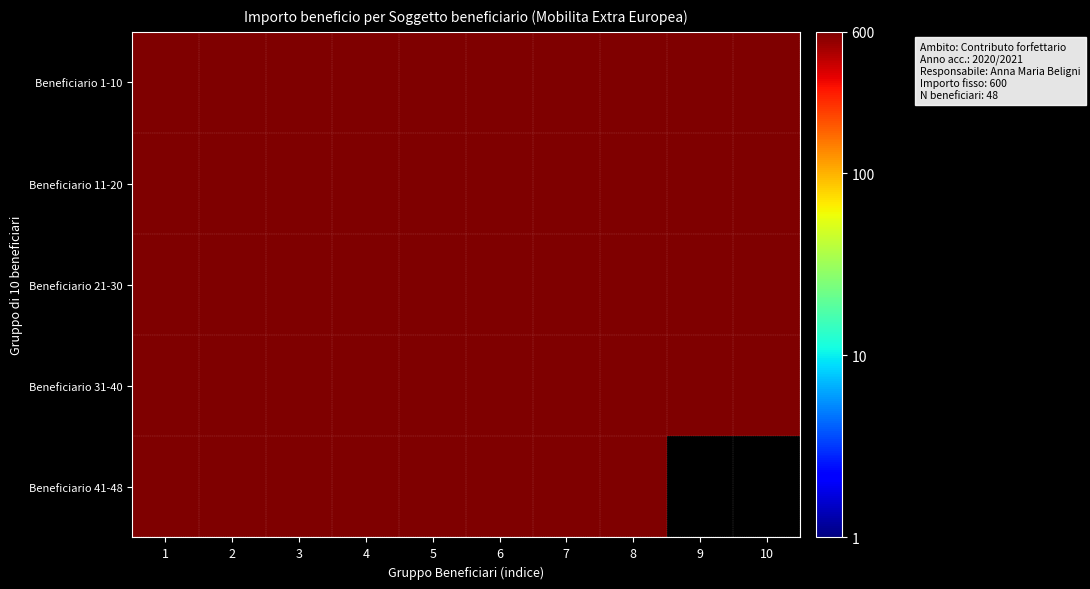

Between 7 and 4, which is larger?

7